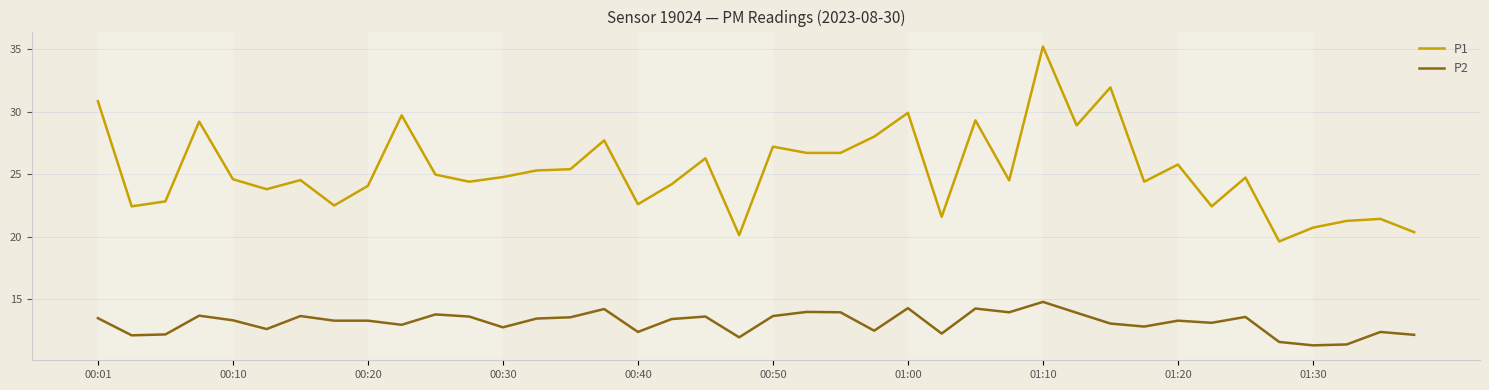

Which series has the largest range (max minus min)?

P1